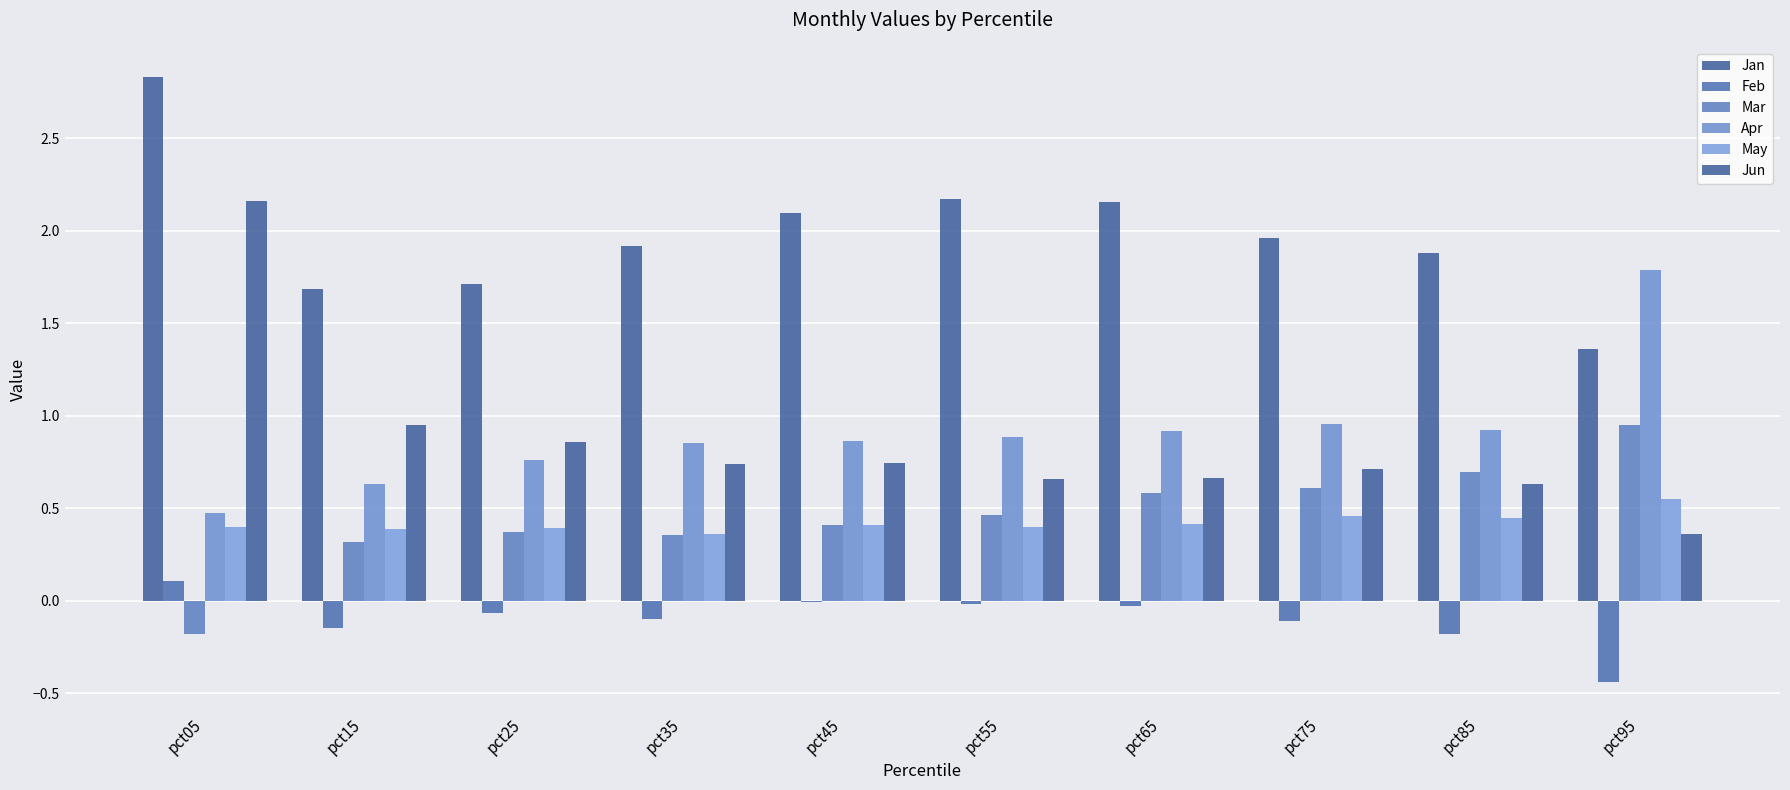

How many groups of bars are there?

10